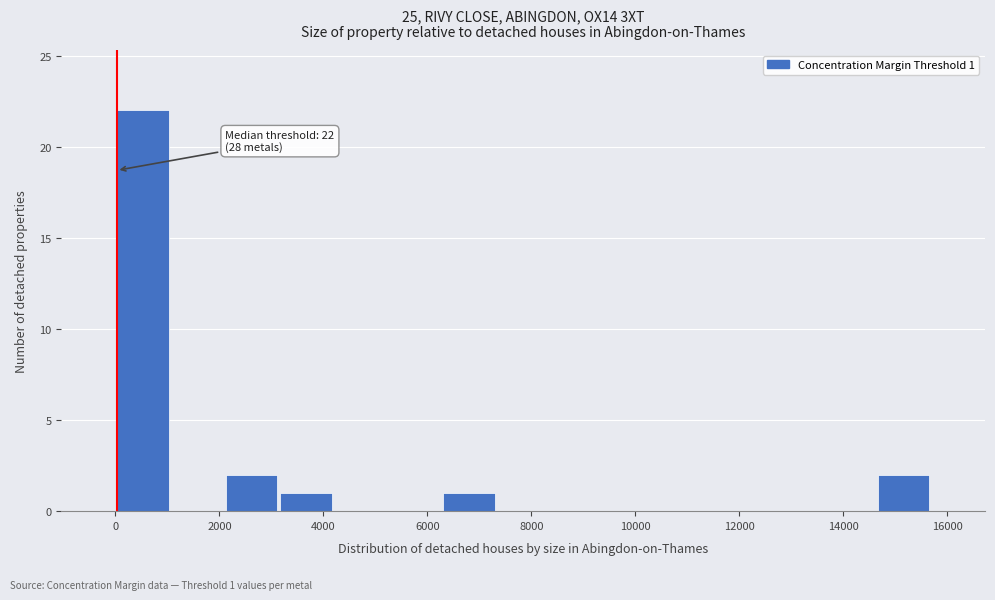

Over which range of the x-axis is the bar tallest?

0 to 1000